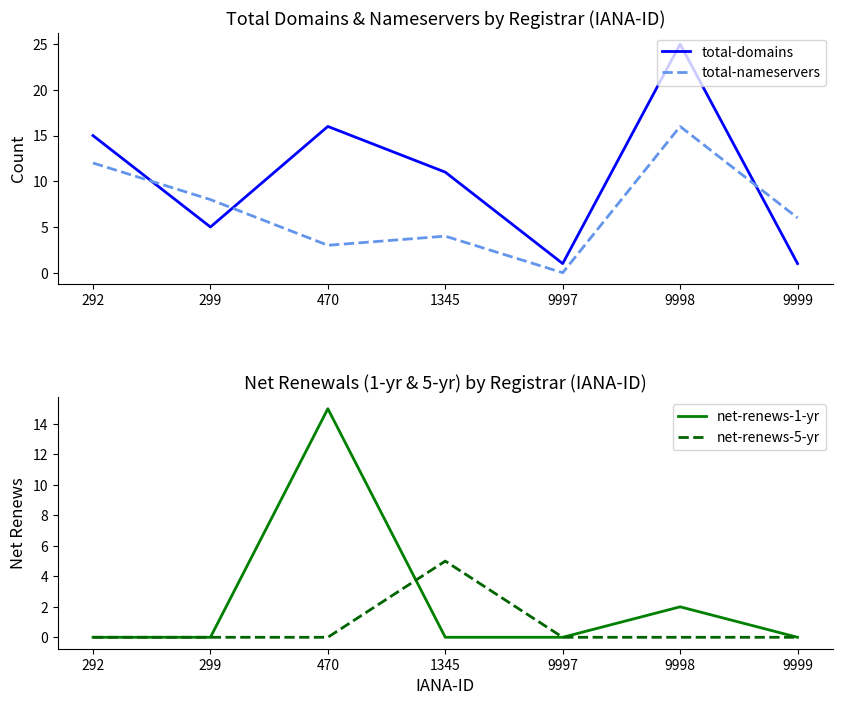

Where is the first local minimum for total-domains?

299